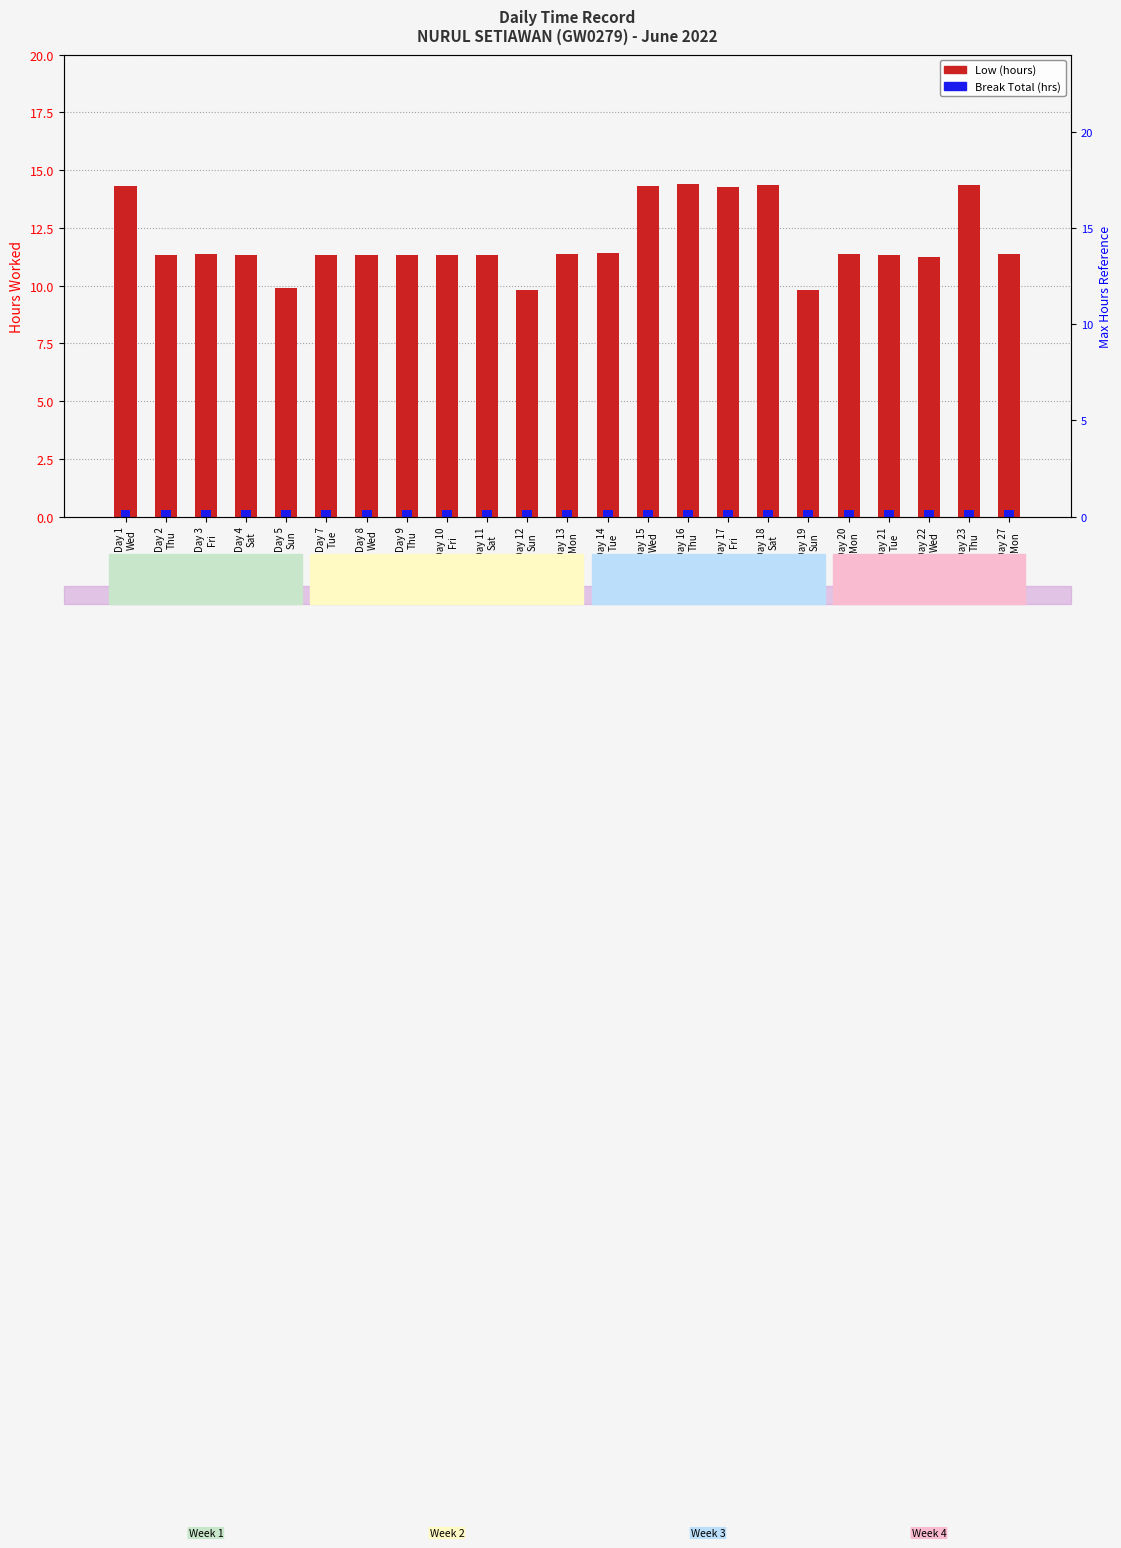

At Day 5
Sun, list the series in order from largest to smallest.

Low (hours), Break Total (hrs)